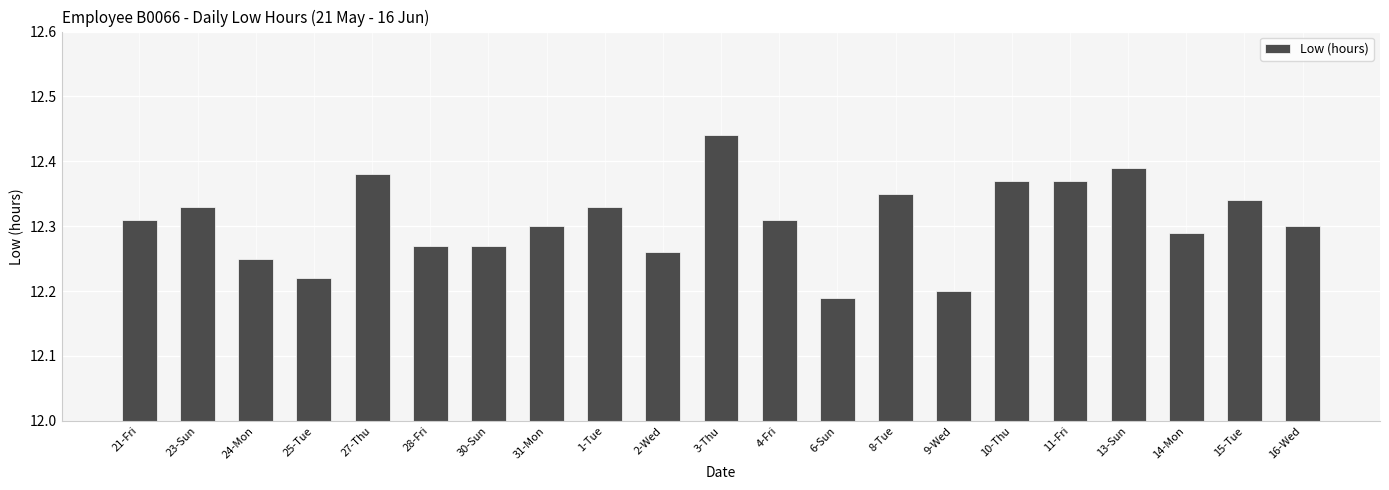

Is it true that the value at 4-Fri is 20.6?

False